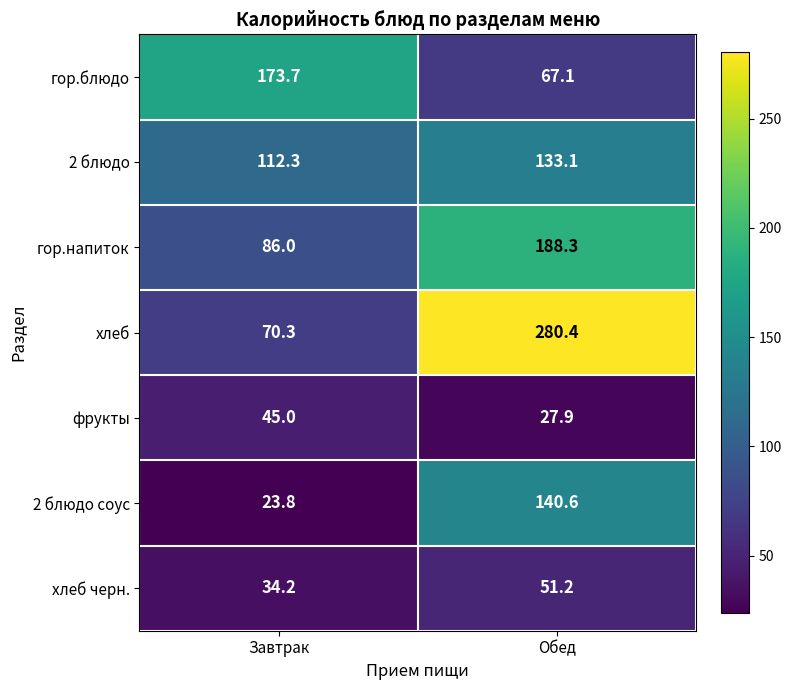

The value of хлеб черн. at Завтрак is 11.0. True or false?

False